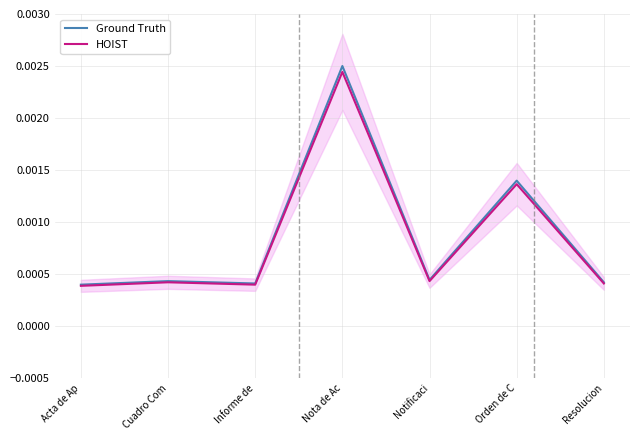

What is the label of the 5th point from the right?

Informe de